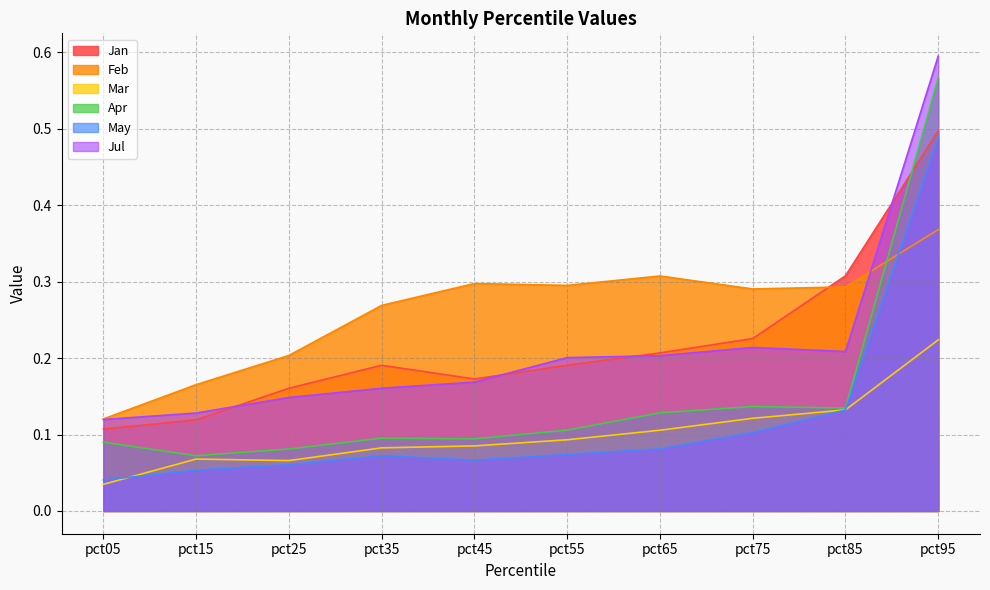

The Mar series shows 0.1 at pct55. True or false?

True